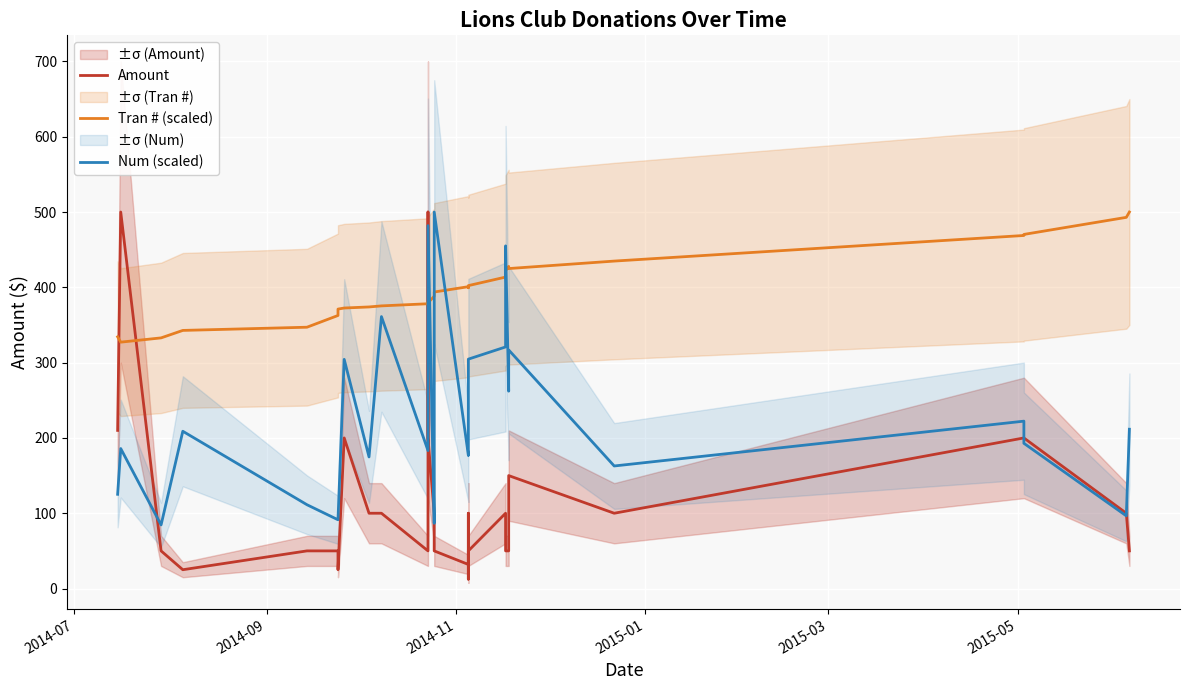

The value of Amount at 8 is 175.7. True or false?

False